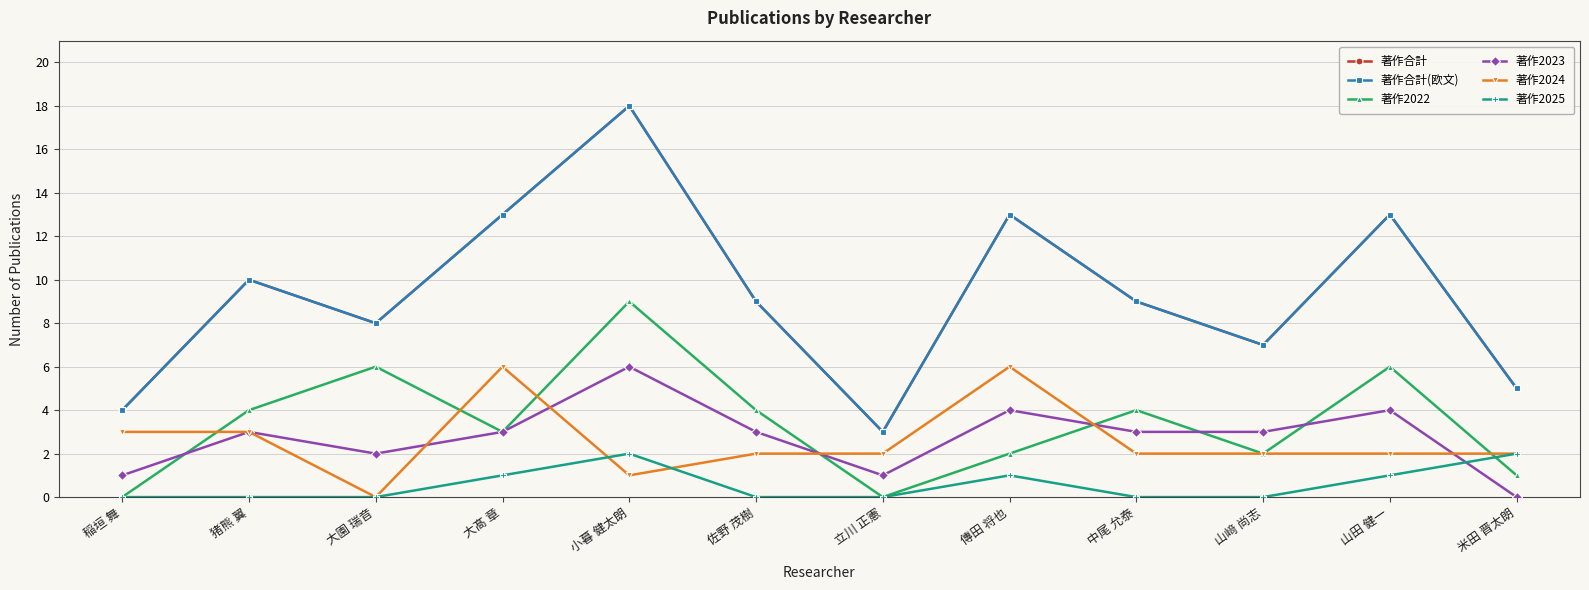

The 著作合計(欧文) series shows 8 at 小暮 健太朗. True or false?

False